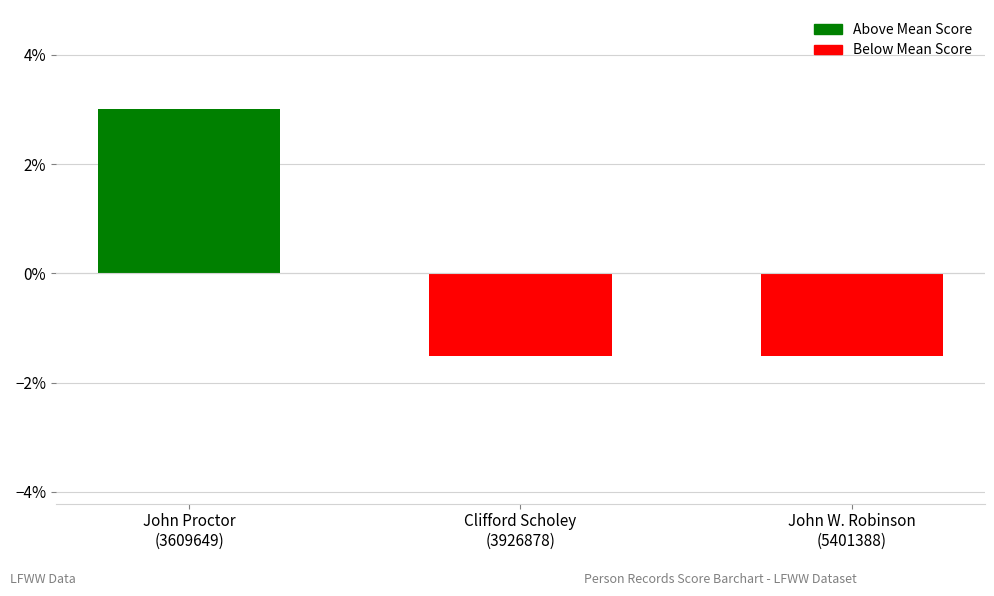

What is the difference between the maximum and minimum values?

4.5